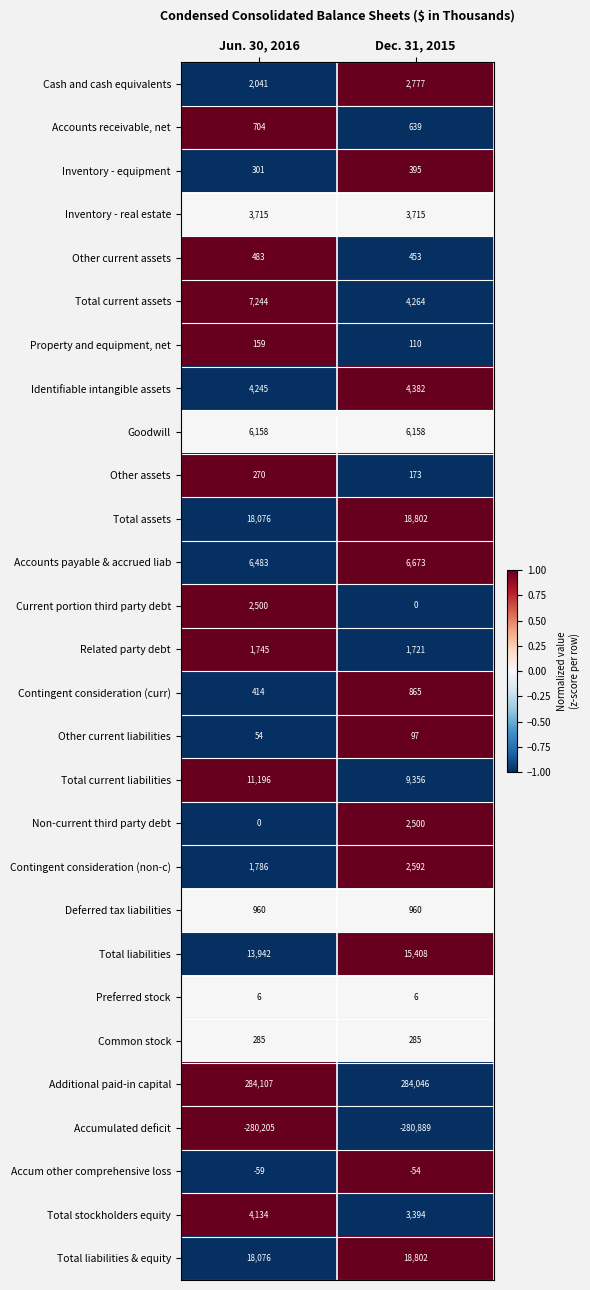

How many categories are shown in the chart?

2